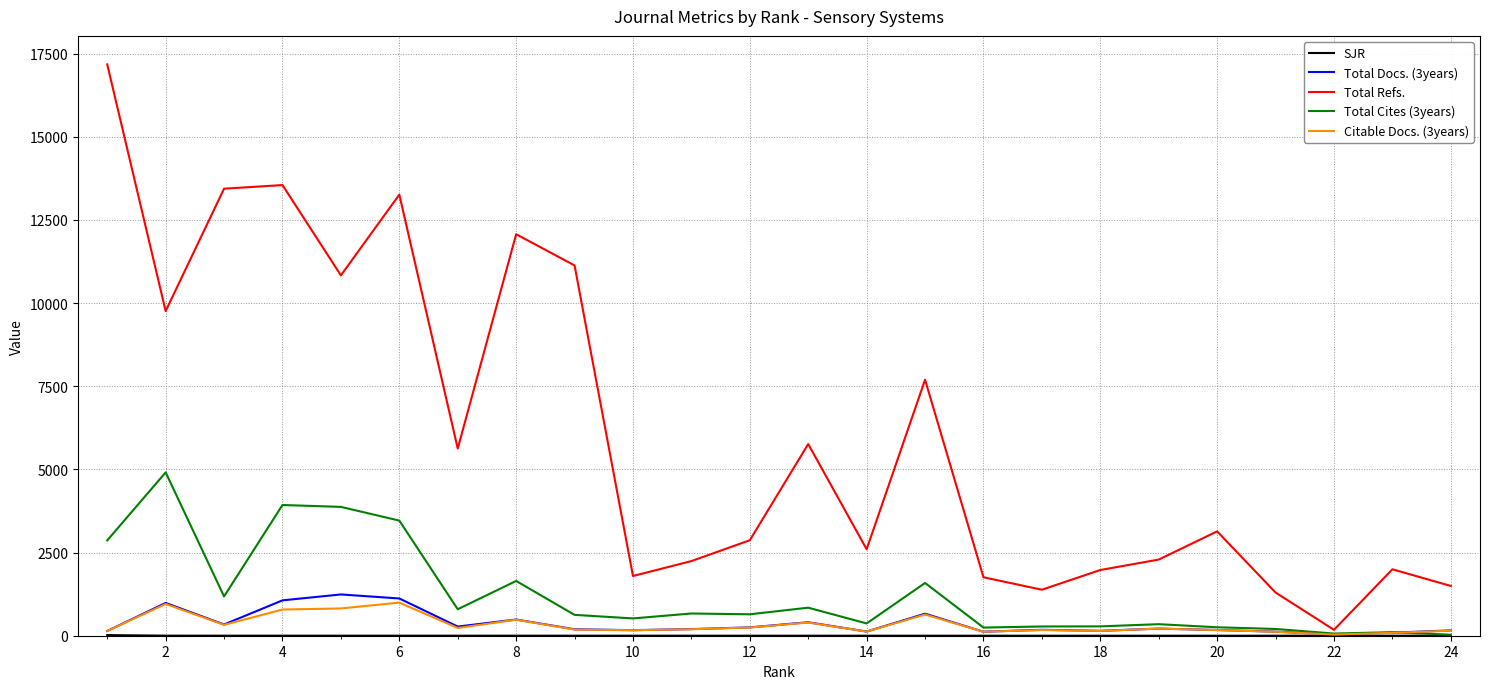

Which series has the largest total across all categories?

Total Refs.